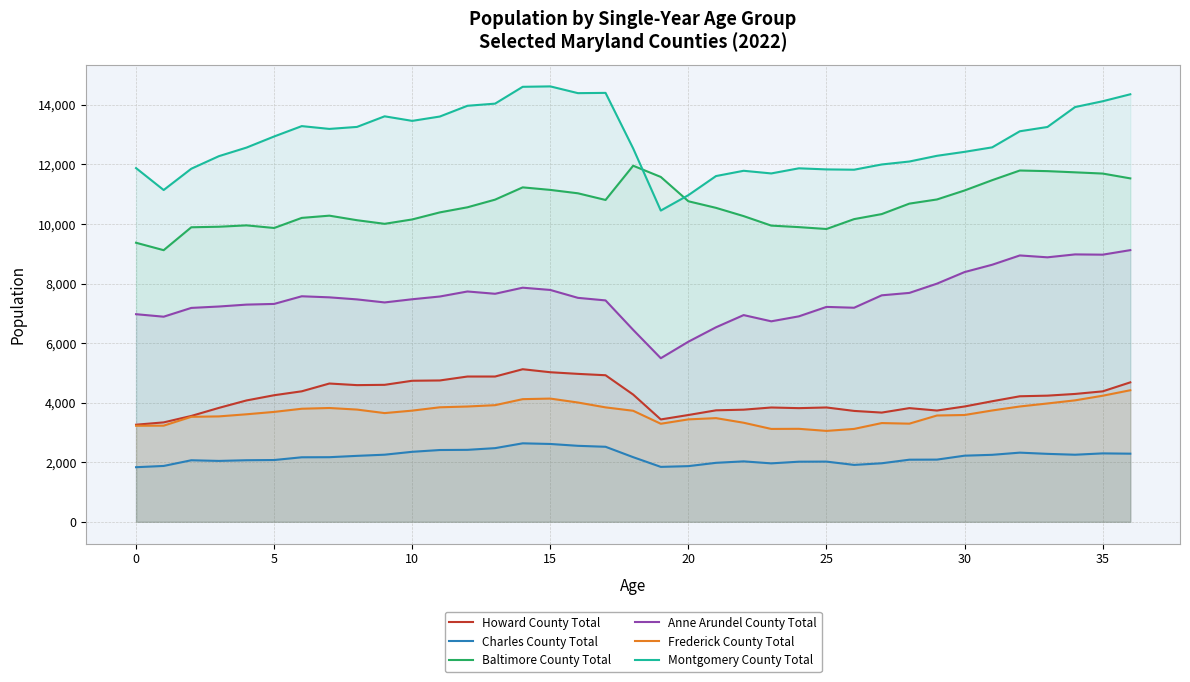

True or false: Howard County Total and Baltimore County Total cross at least once.

False